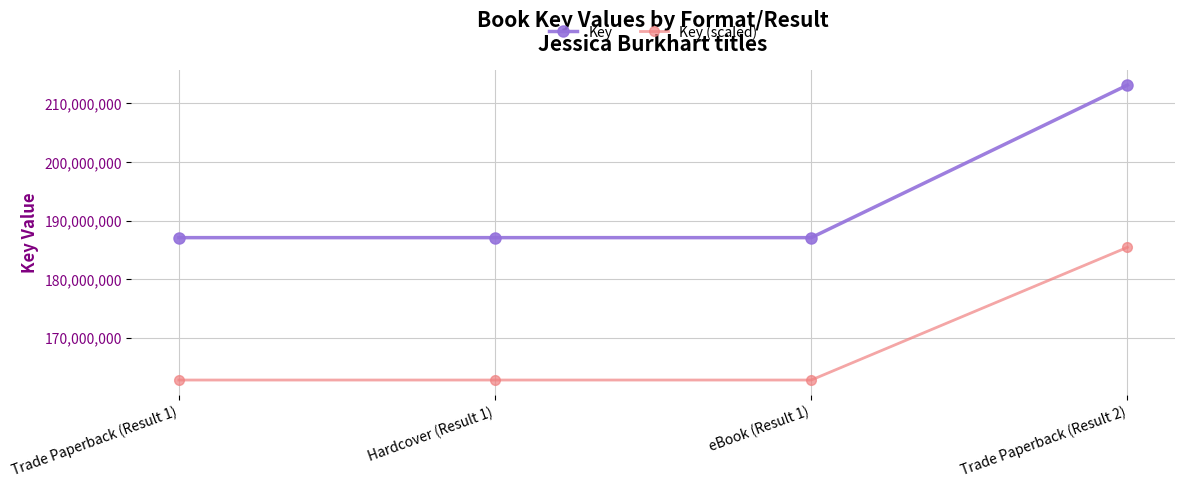

True or false: Key and Key (scaled) cross at least once.

False